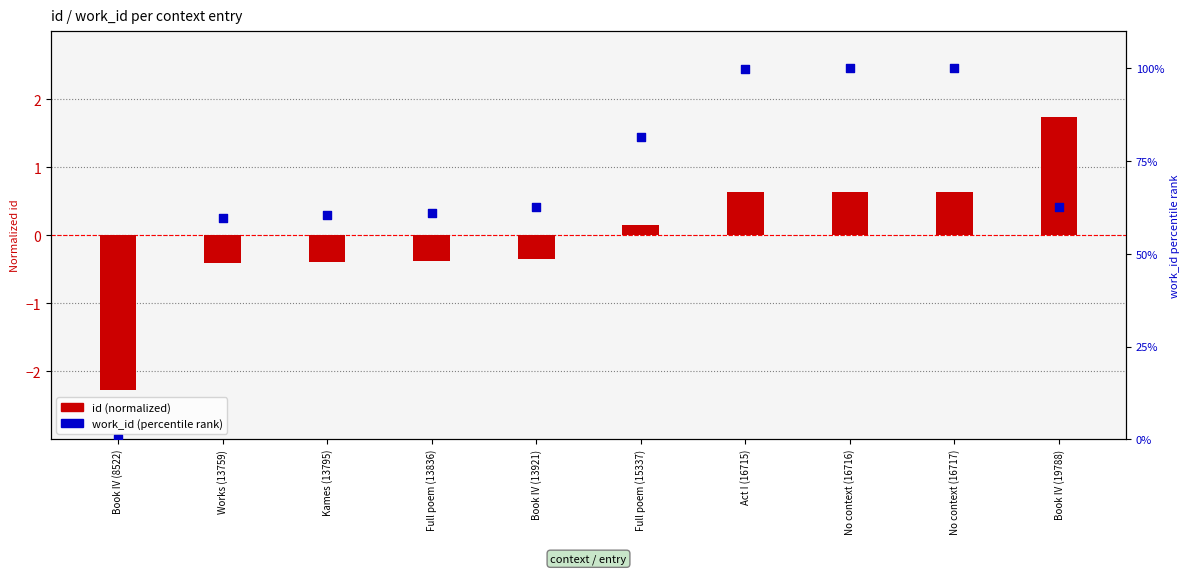

Which series has the largest total across all categories?

work_id (percentile rank)